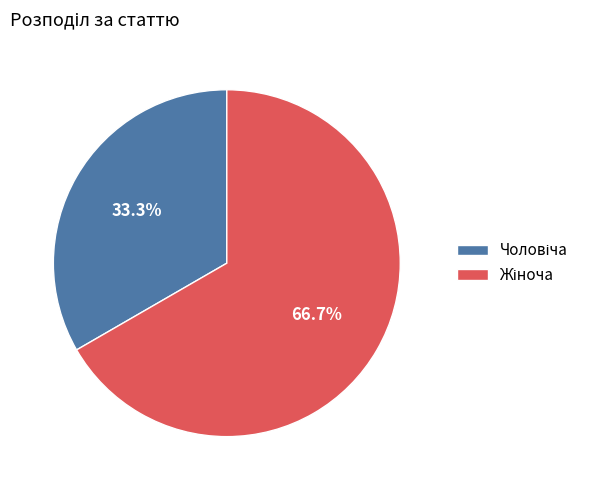

Is there any slice that represents more than half of the pie?

Yes